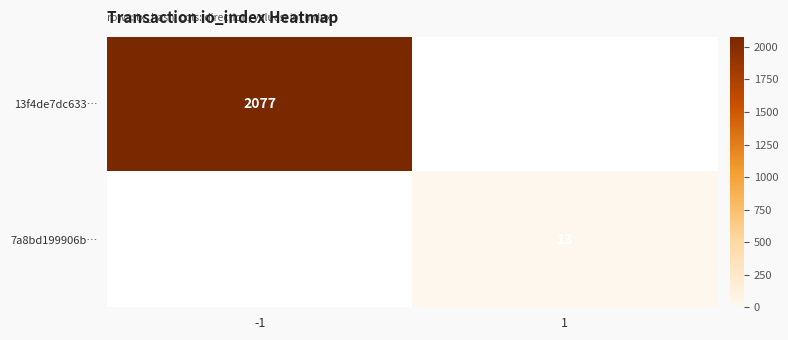

The value of 13f4de7dc633… at -1 is 2077. True or false?

True